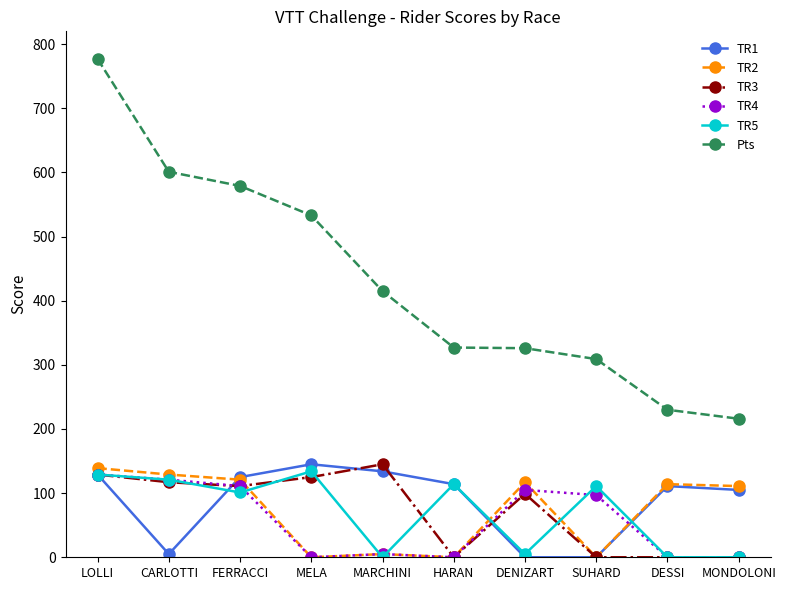

What is the spread (max minus min) of values at MARCHINI?

415